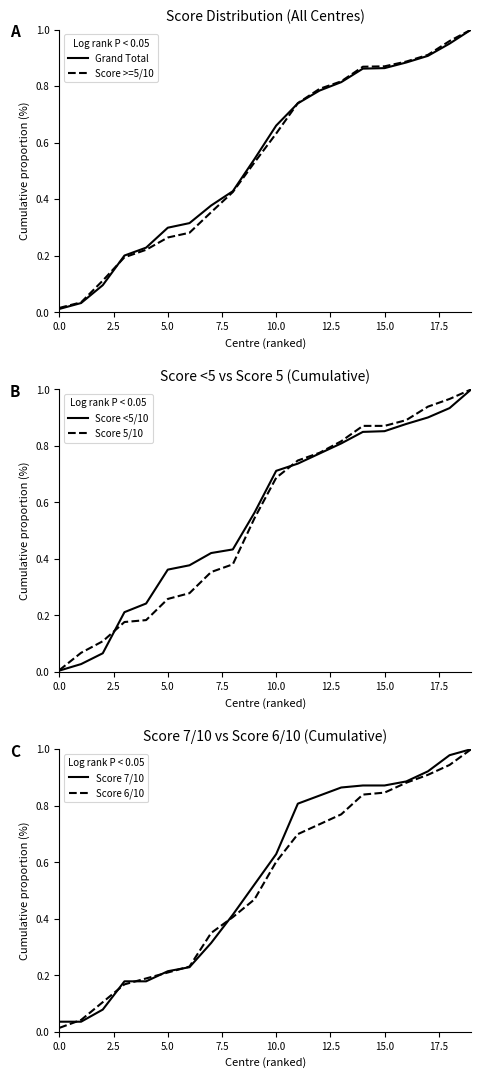

What is the total value across all series at 7.5?

1.1